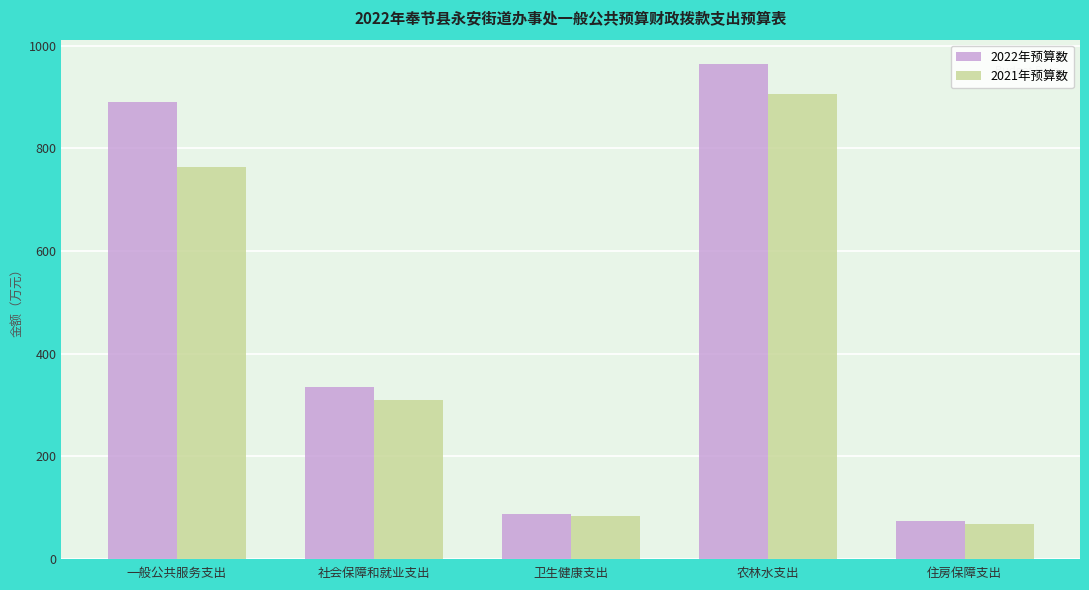

The value of 2021年预算数 at 卫生健康支出 is 82.3. True or false?

True